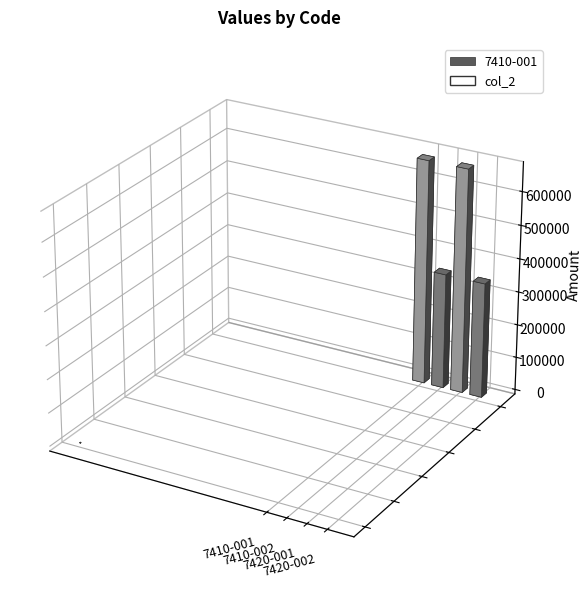

Does the chart contain stacked bars?

No